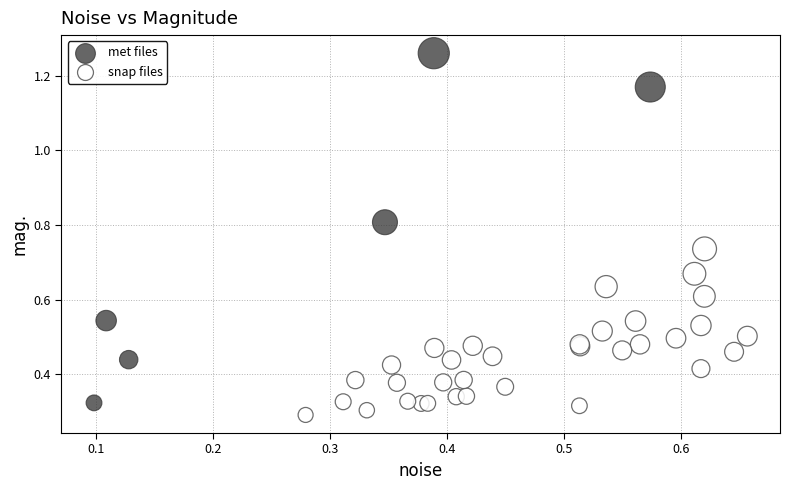

Which series contains the lowest Y value?

snap files